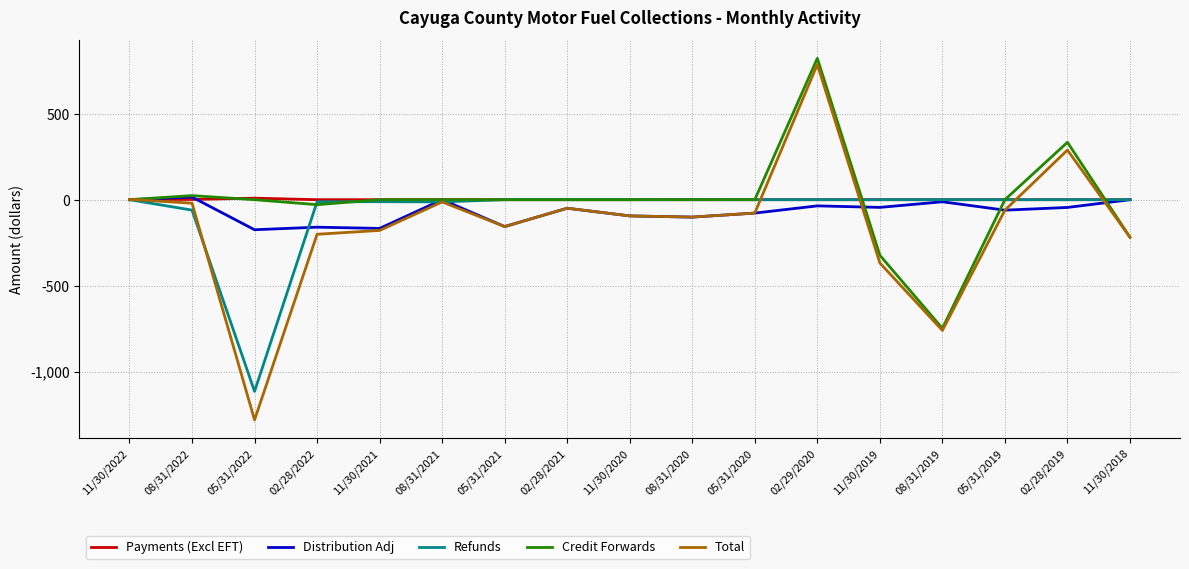

Which label corresponds to the smallest value in the chart?

05/31/2022